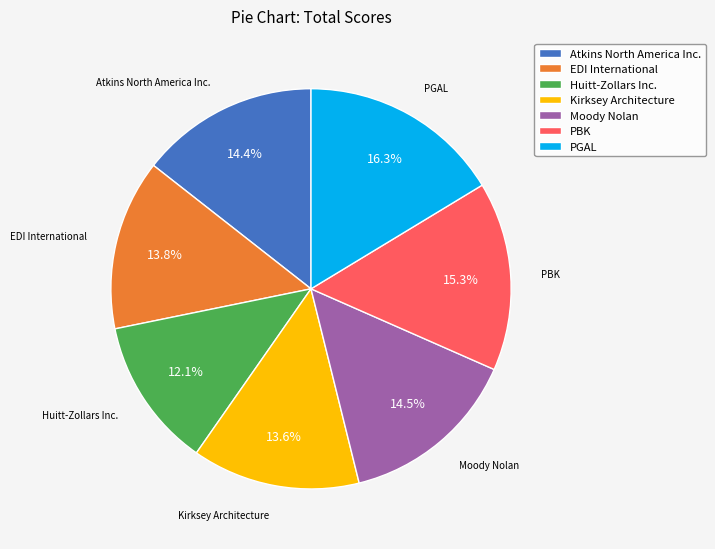

Is the sum of Atkins North America Inc. and Kirksey Architecture greater than half?

No